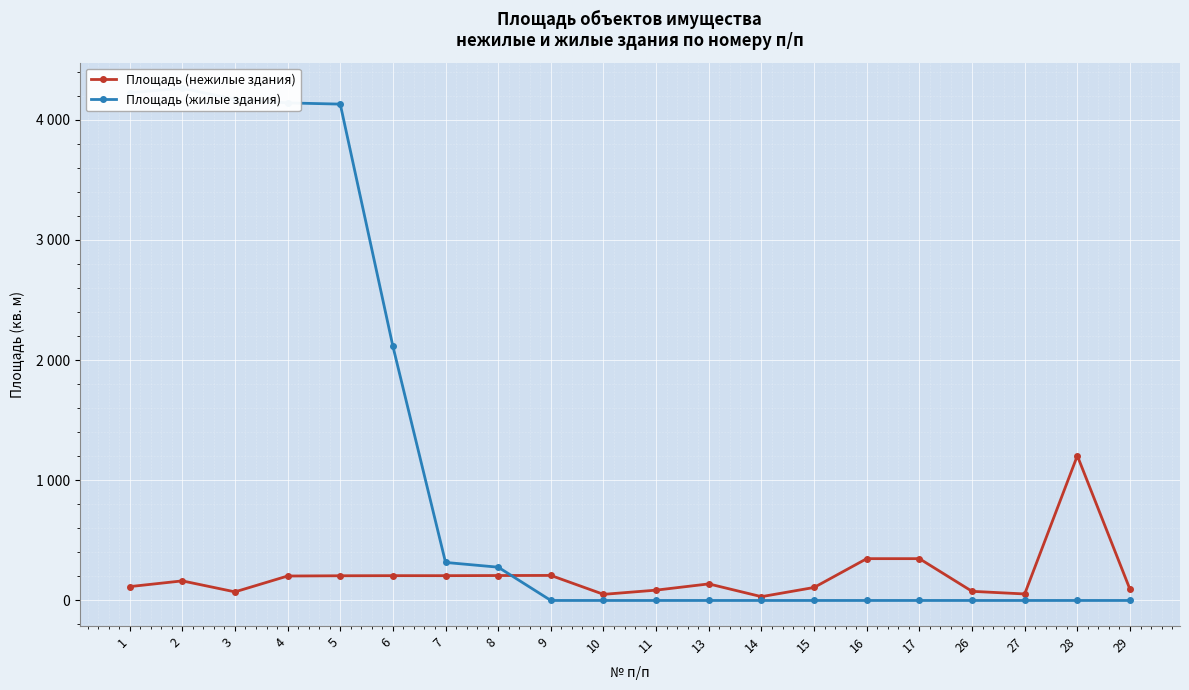

What are all the series names shown in the legend?

Площадь (нежилые здания), Площадь (жилые здания)